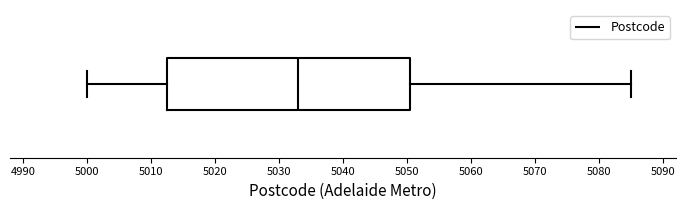

Where does the right whisker of the box end on the x-axis? The values are not printed on the chart, so give them approximately, as read against the axis.

5085